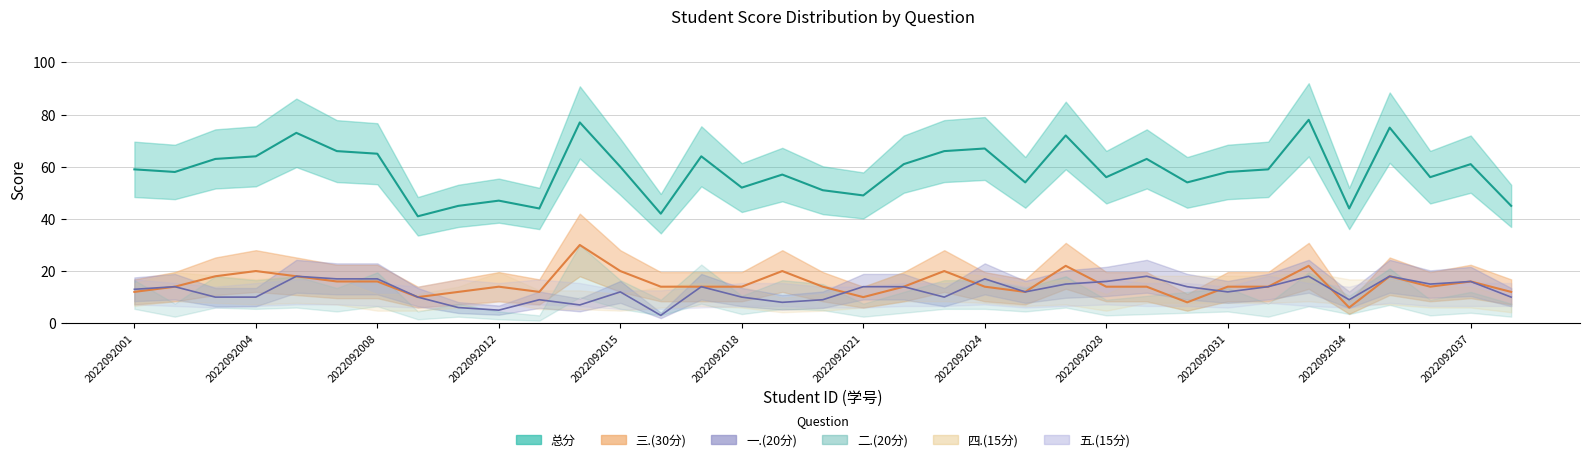

Which category has the highest value in the 一.(20分) series?

2022092006